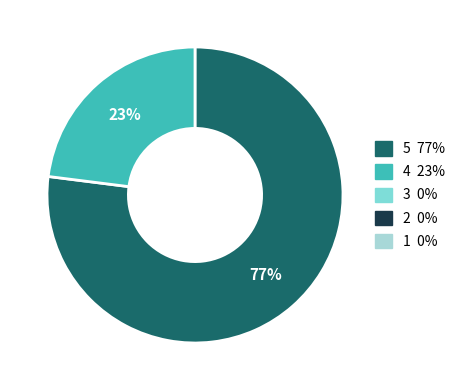

Is there any slice that represents more than half of the pie?

Yes